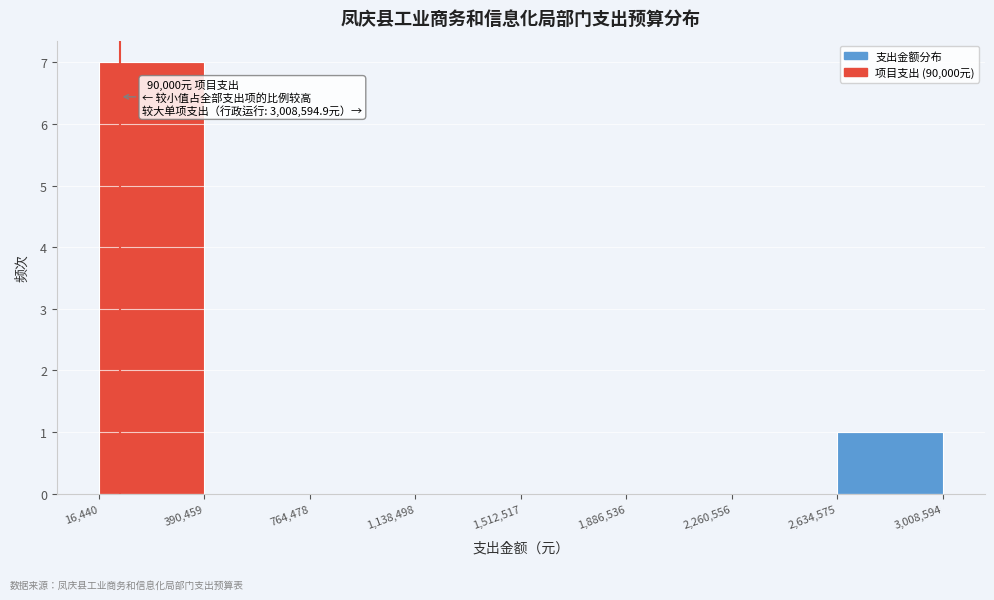

Over which range of the x-axis is the bar tallest?

16,440 to 390,459